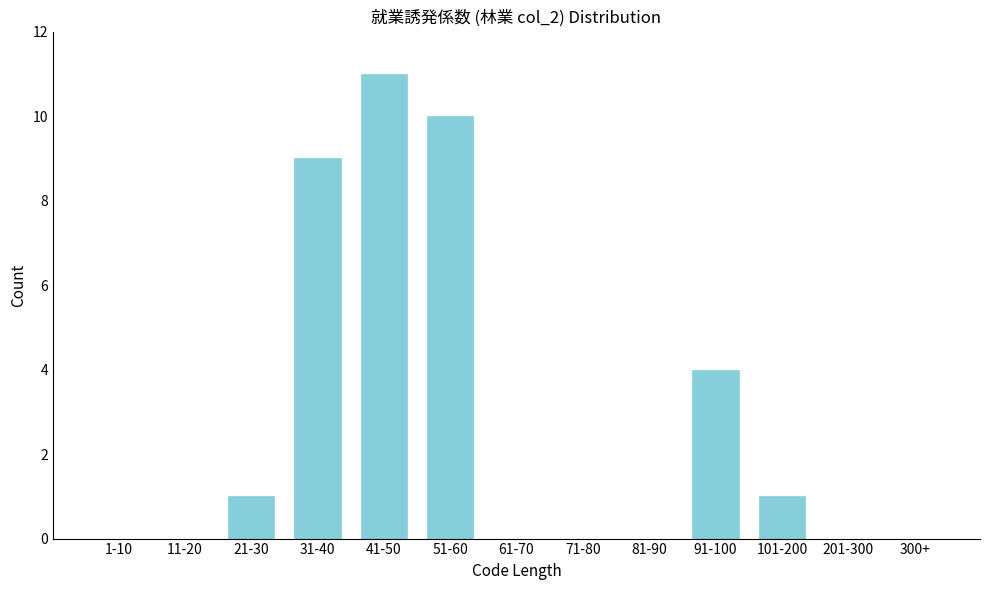

Reading left to right, extract all data points from this chart.

1-10=0	11-20=0	21-30=1	31-40=9	41-50=11	51-60=10	61-70=0	71-80=0	81-90=0	91-100=4	101-200=1	201-300=0	300+=0